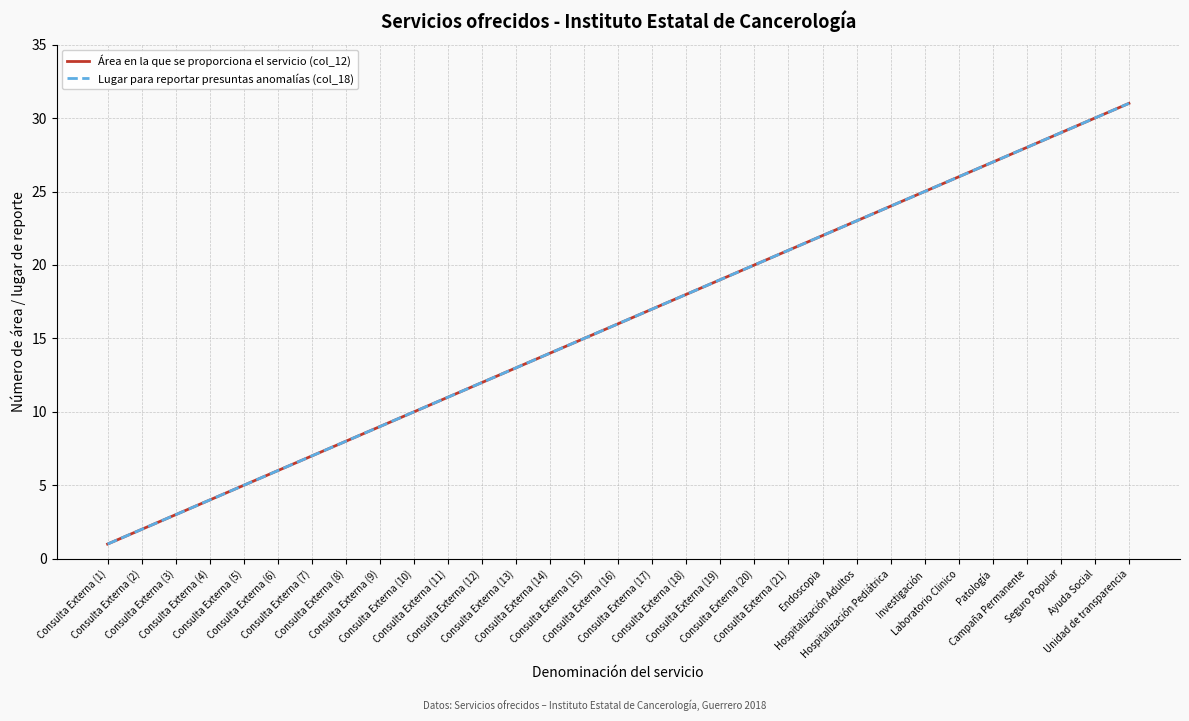

What position from the right is Ayuda Social?

2